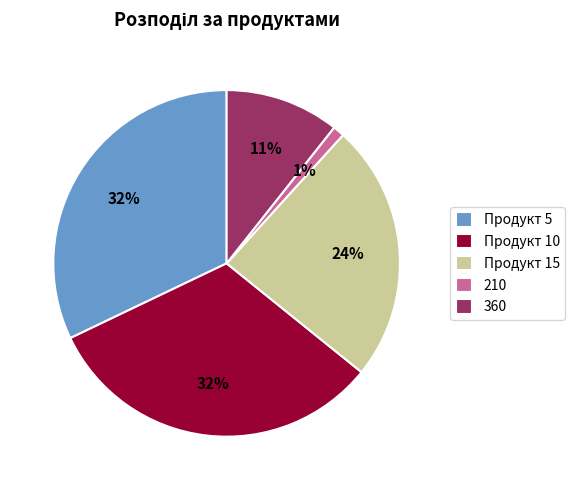

Count the number of slices in the pie.

5